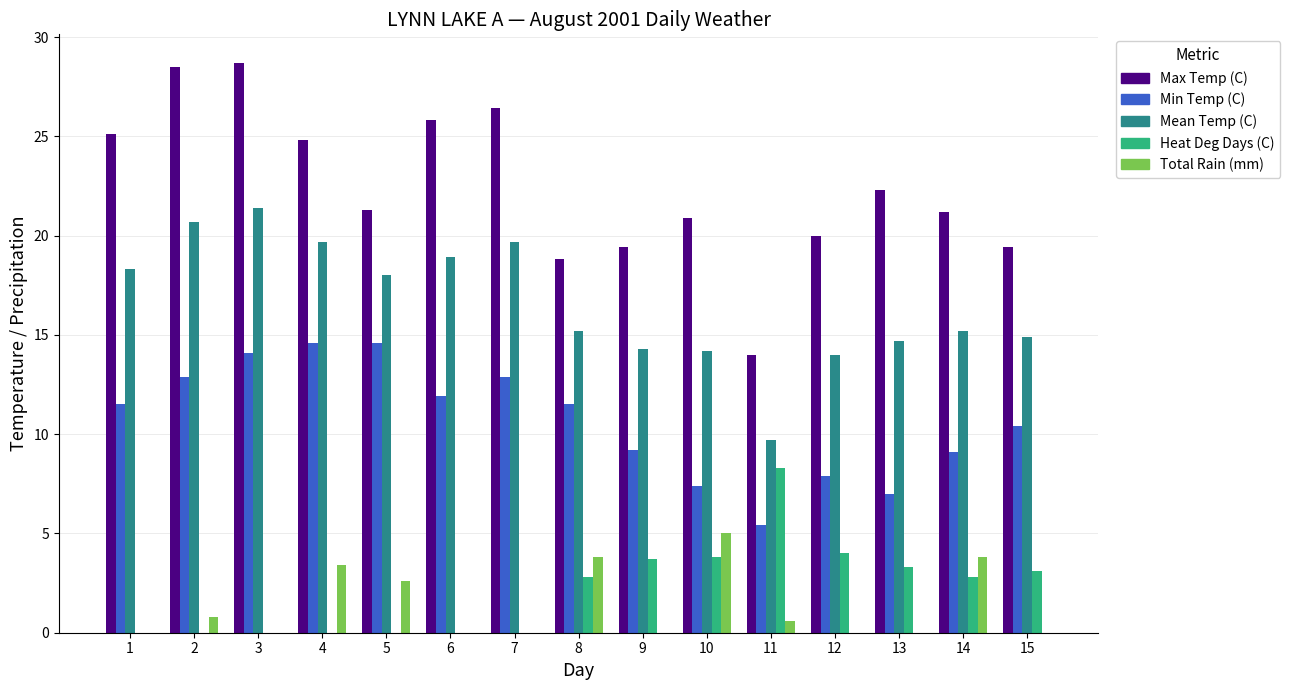

Between 9 and 10, which series saw the biggest shift?

Total Rain (mm)